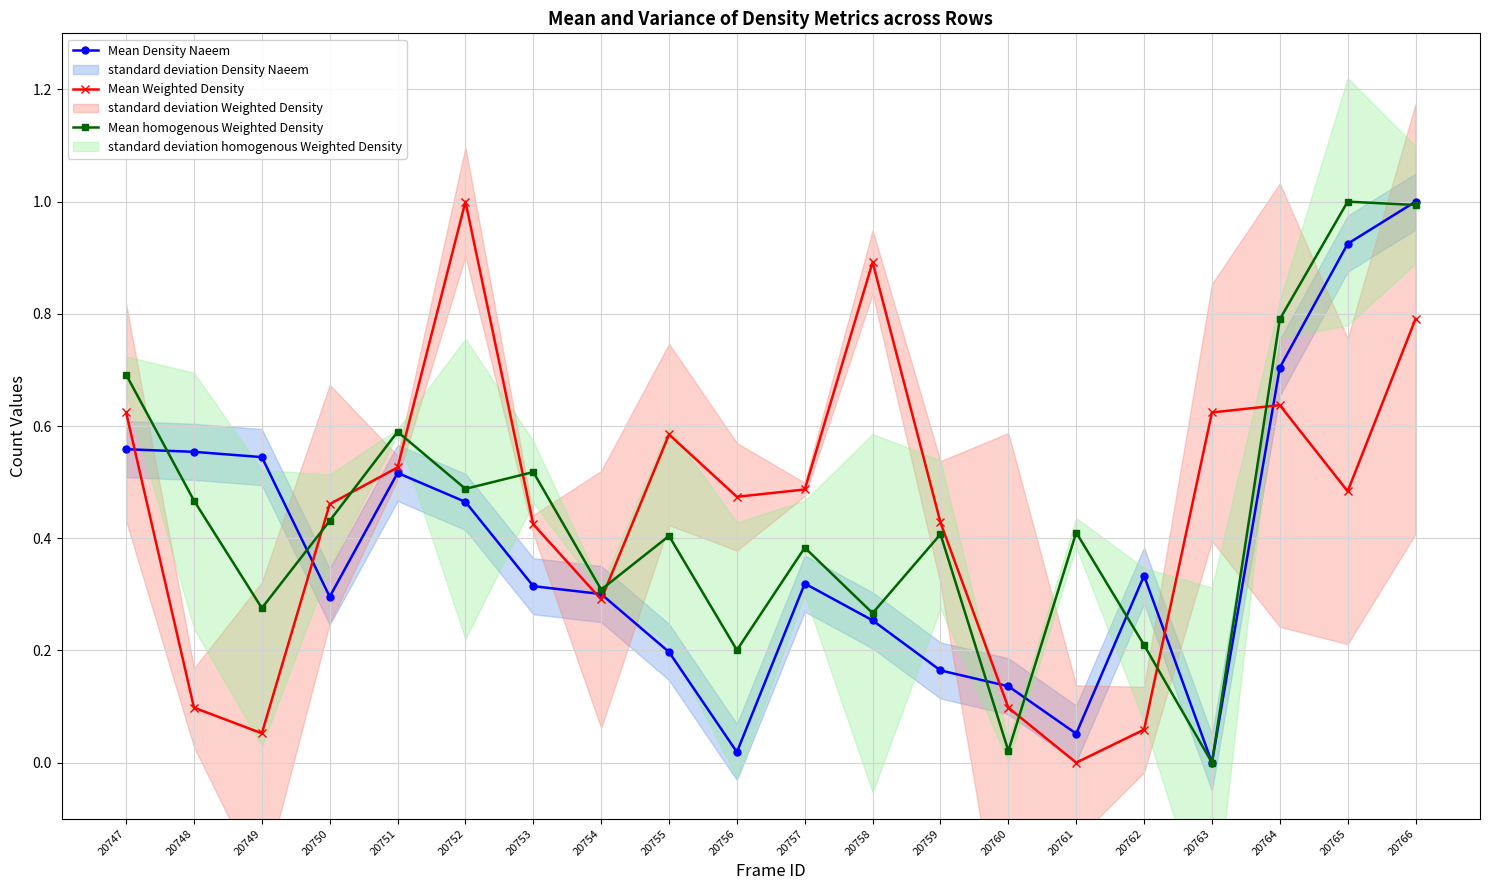

The Mean Weighted Density series shows 0.2 at 20753. True or false?

False